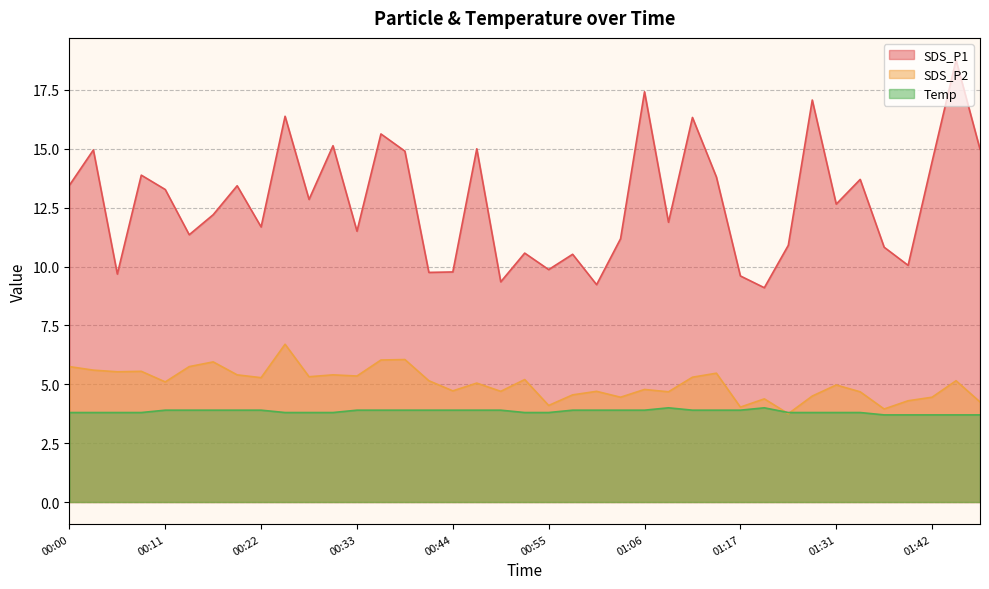

True or false: SDS_P1 and Temp intersect in this chart.

False